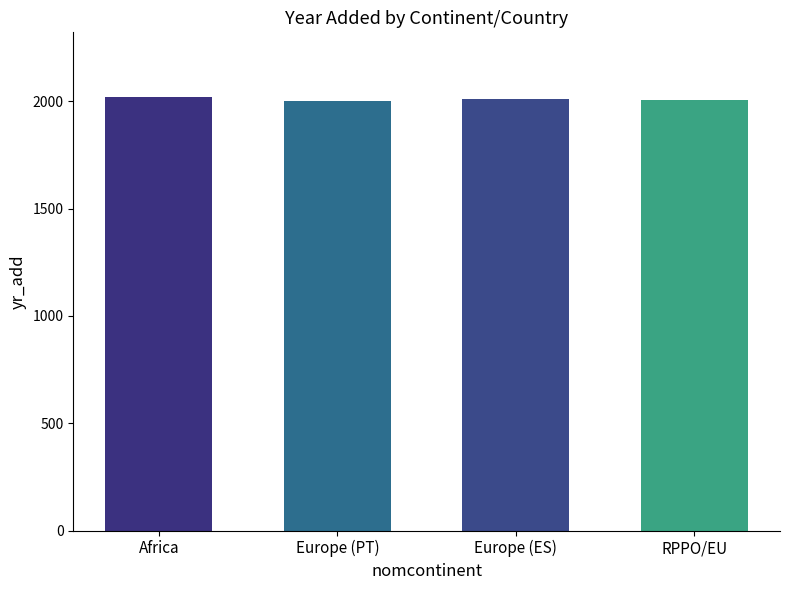

Does the chart contain any negative values?

No